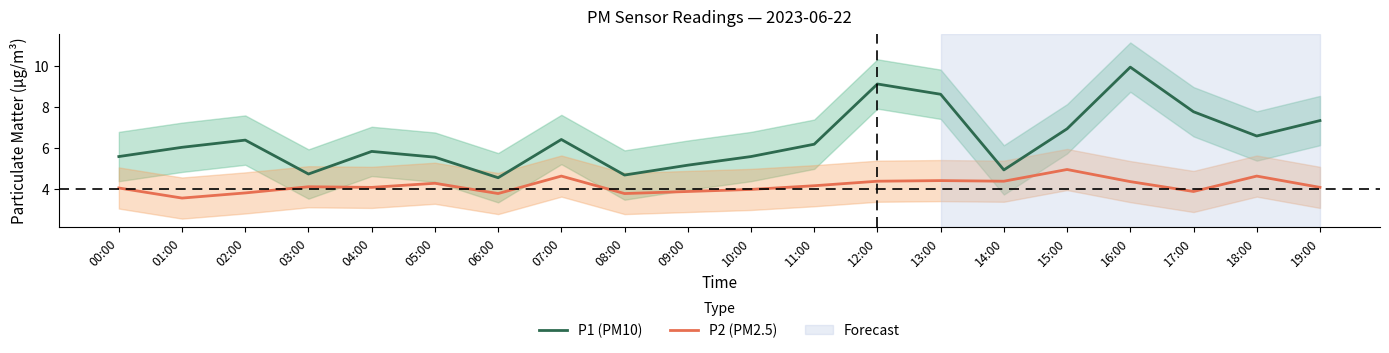

List the series in order of their overall mean, lowest first.

P2 (PM2.5), P1 (PM10)